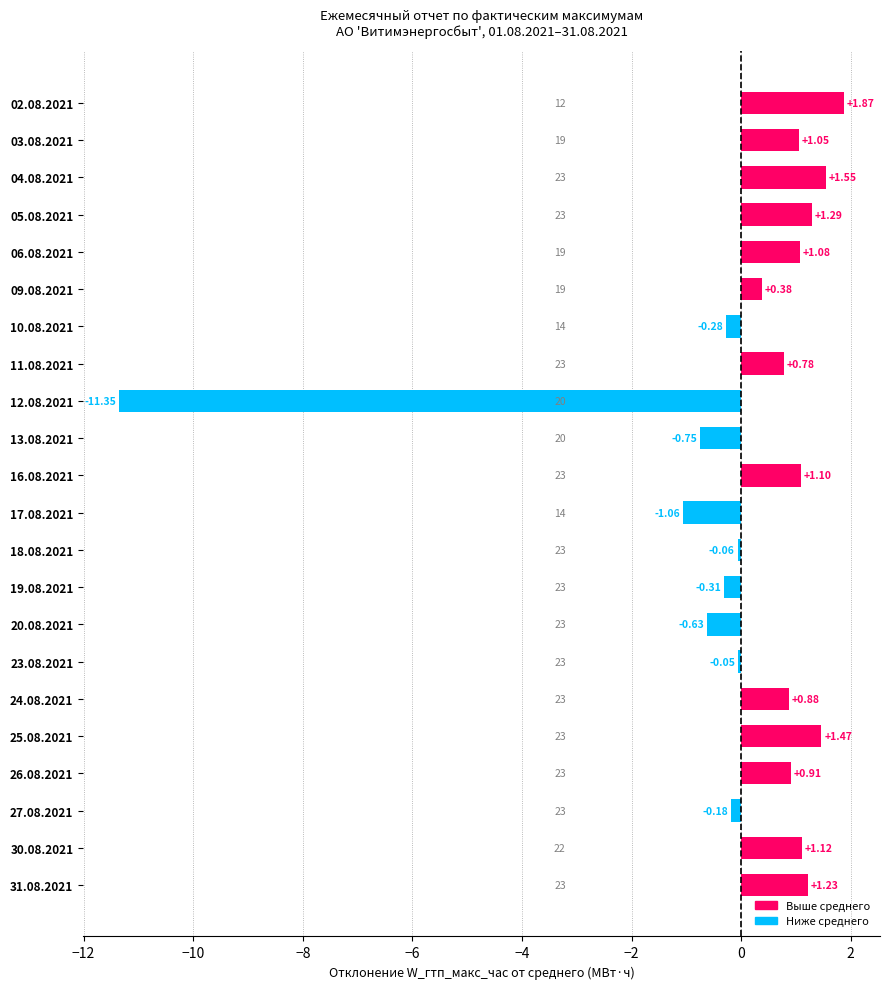

Which has a higher value, 30.08.2021 or 27.08.2021?

30.08.2021